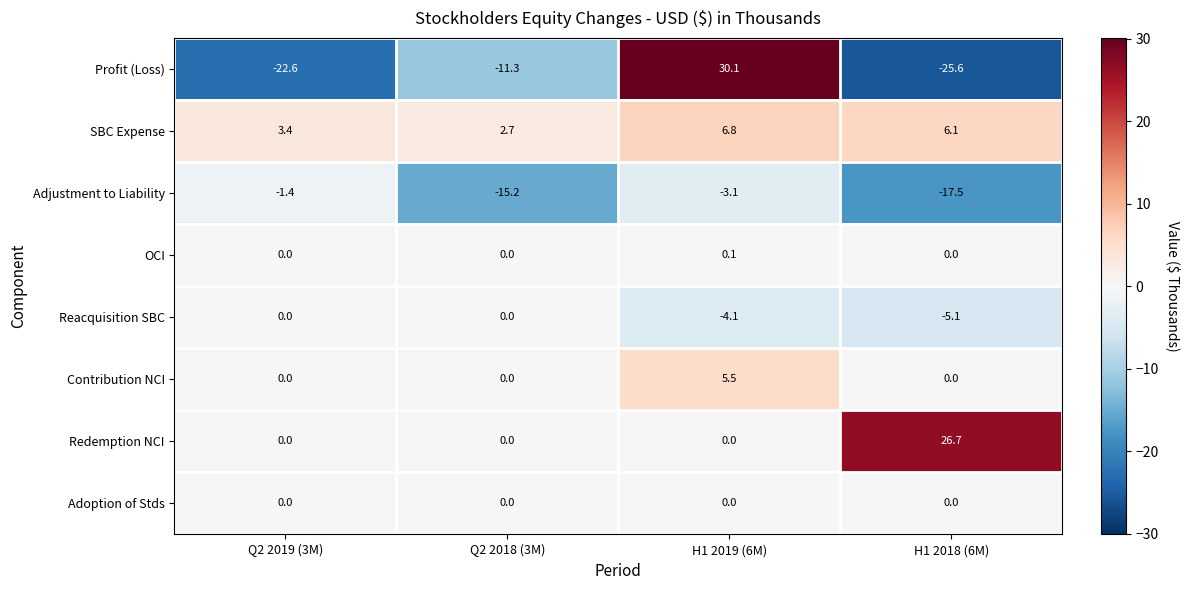

Rank the categories by Adjustment to Liability value from lowest to highest.

H1 2018 (6M), Q2 2018 (3M), H1 2019 (6M), Q2 2019 (3M)